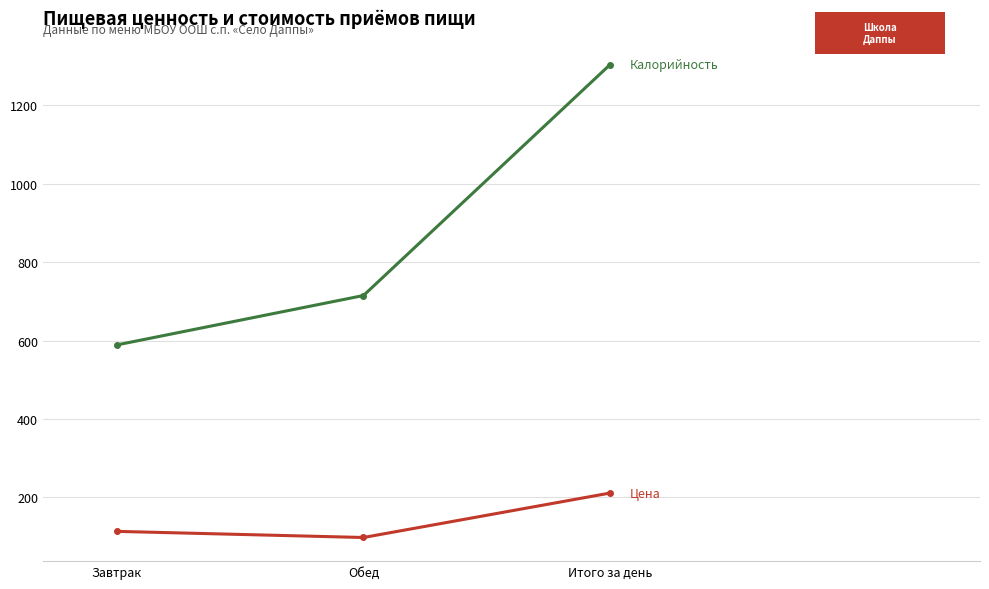

What is the greatest value displayed?

1304.0